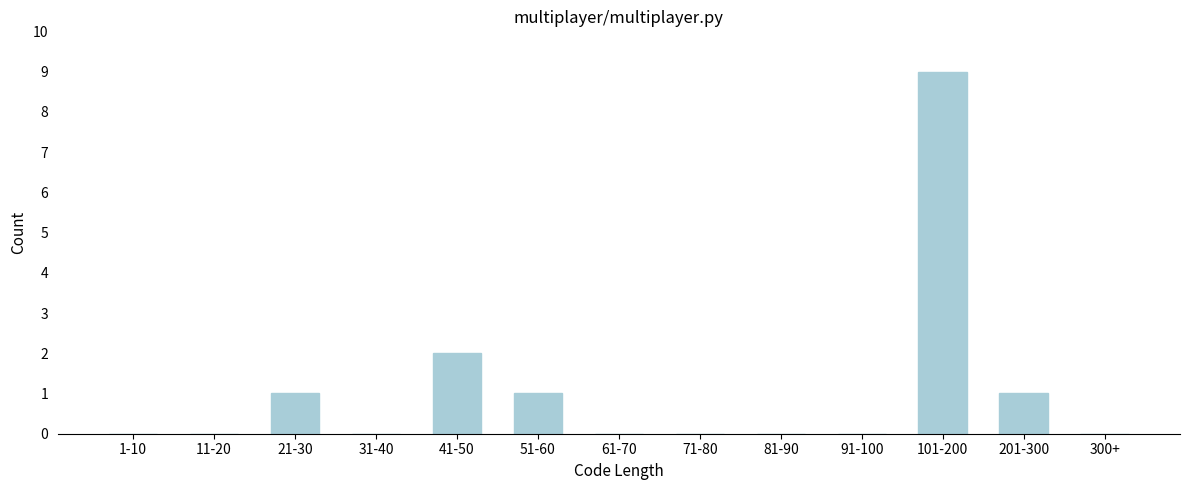

Reading left to right, list all the values displayed in this chart.

1-10=0	11-20=0	21-30=1	31-40=0	41-50=2	51-60=1	61-70=0	71-80=0	81-90=0	91-100=0	101-200=9	201-300=1	300+=0